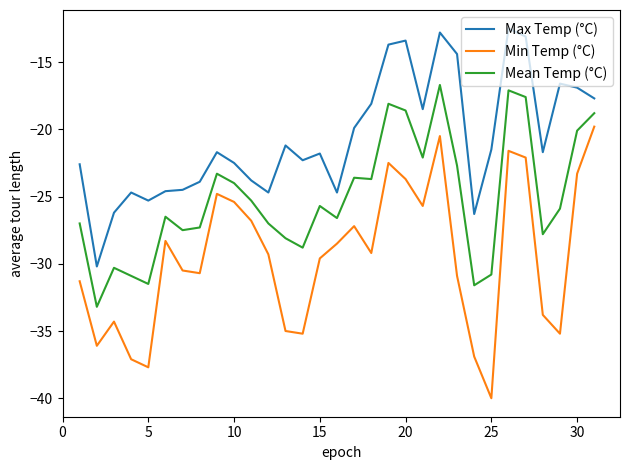

List the series in order of their overall mean, highest first.

Max Temp (°C), Mean Temp (°C), Min Temp (°C)